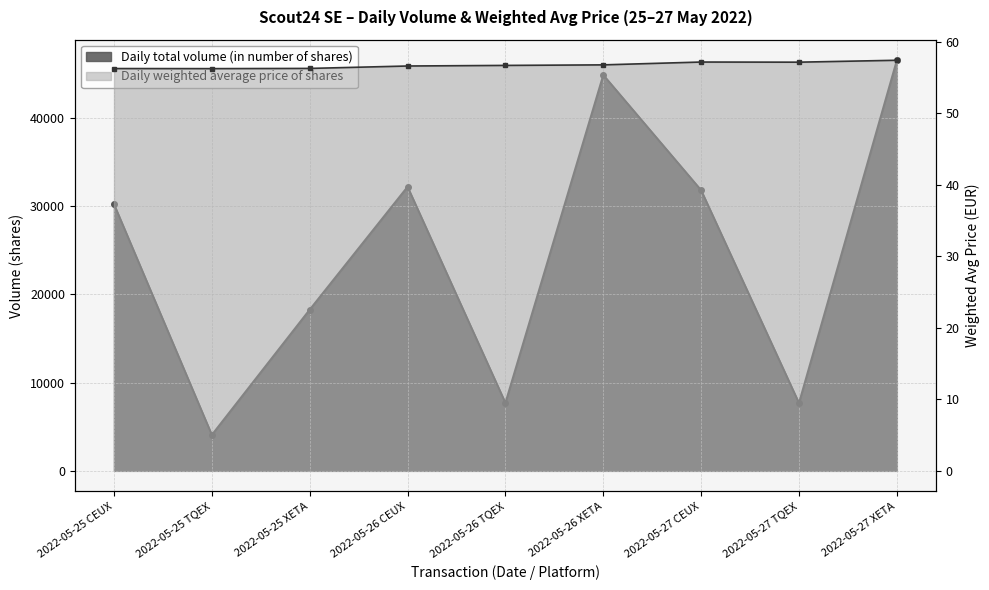

What is the approximate value of Daily total volume (in number of shares) at 2022-05-26 TQEX?

7699.0